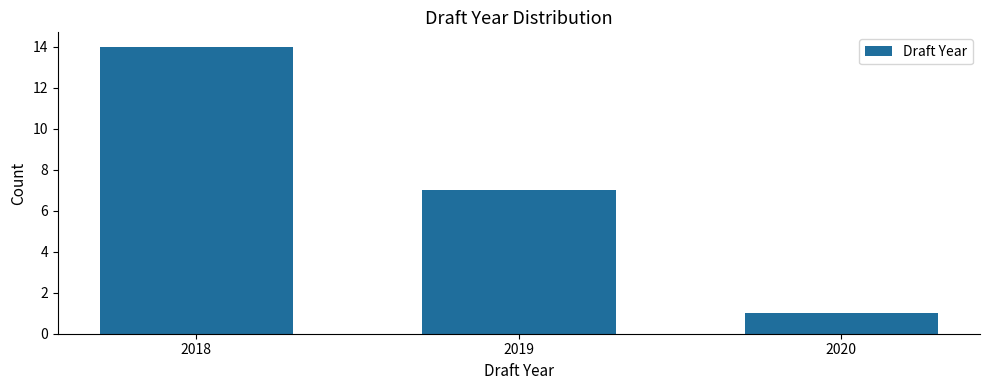

Reading left to right, list all the values displayed in this chart.

14	7	1